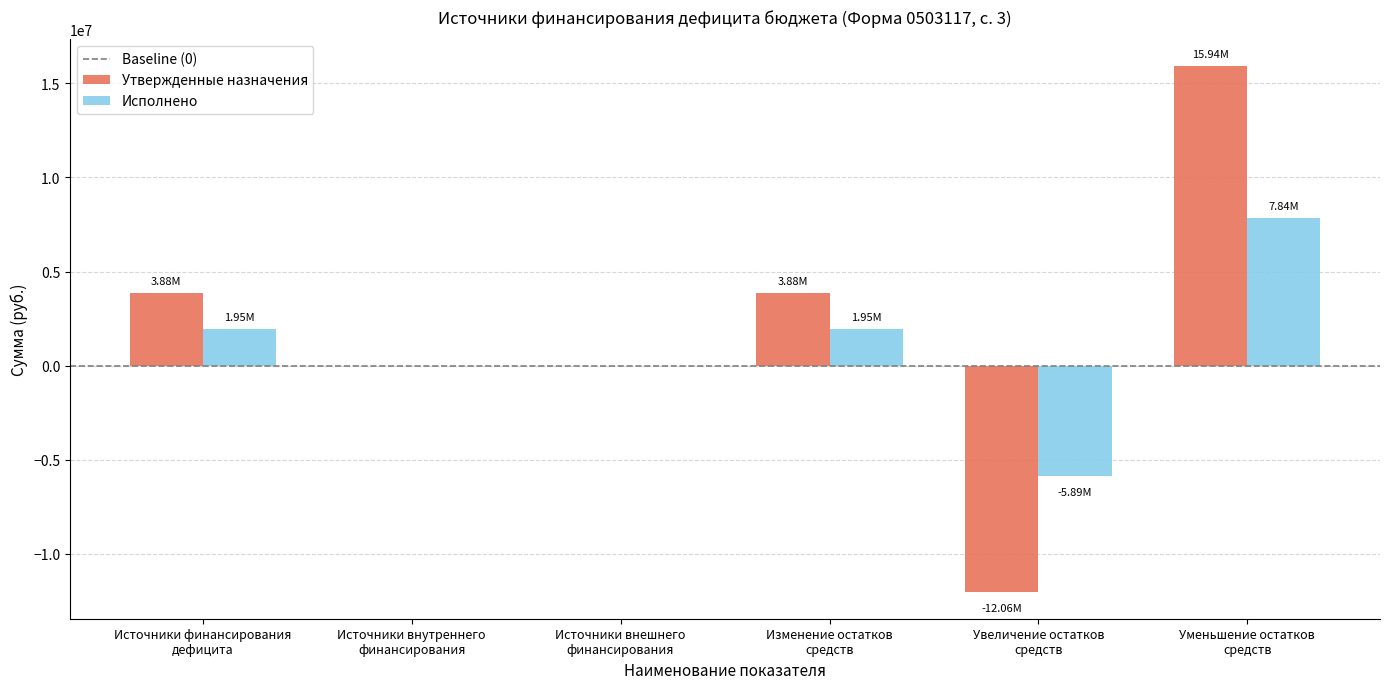

What is the total value across all series at Изменение остатков
средств?

5839025.7